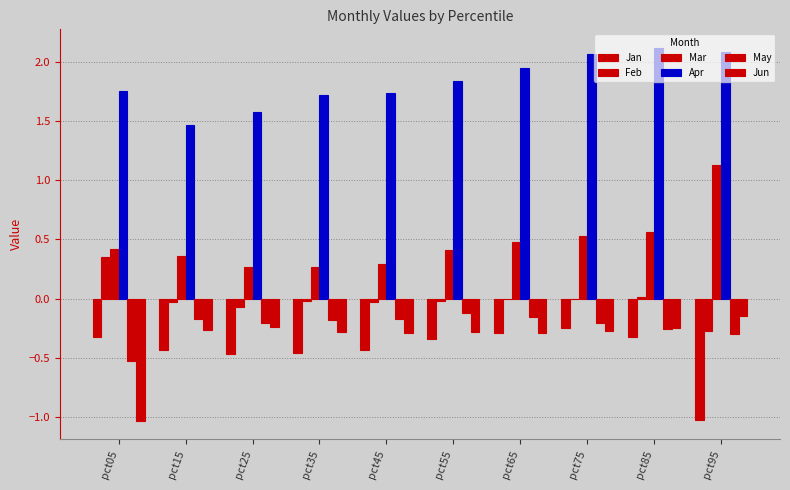

What is the sum of all Jun values?

-3.3